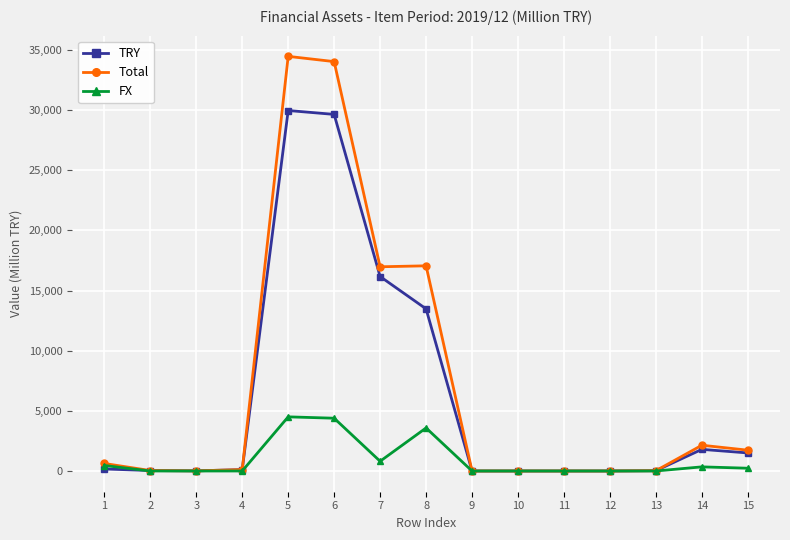

What is the spread (max minus min) of values at 5?

29961